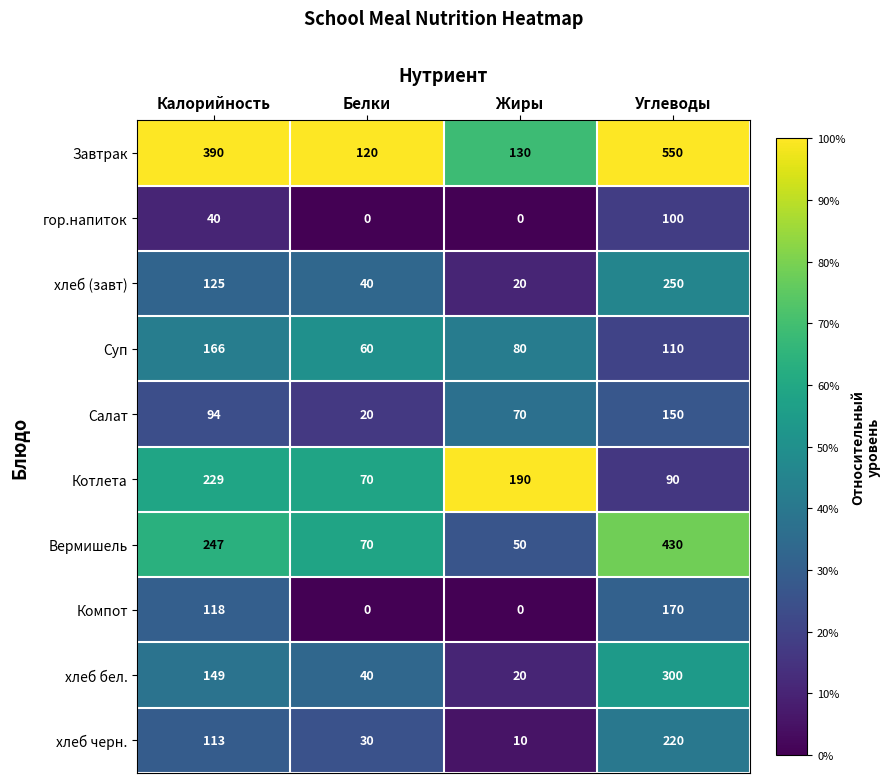

What is the sum of the Котлета values at Жиры and Углеводы?

280